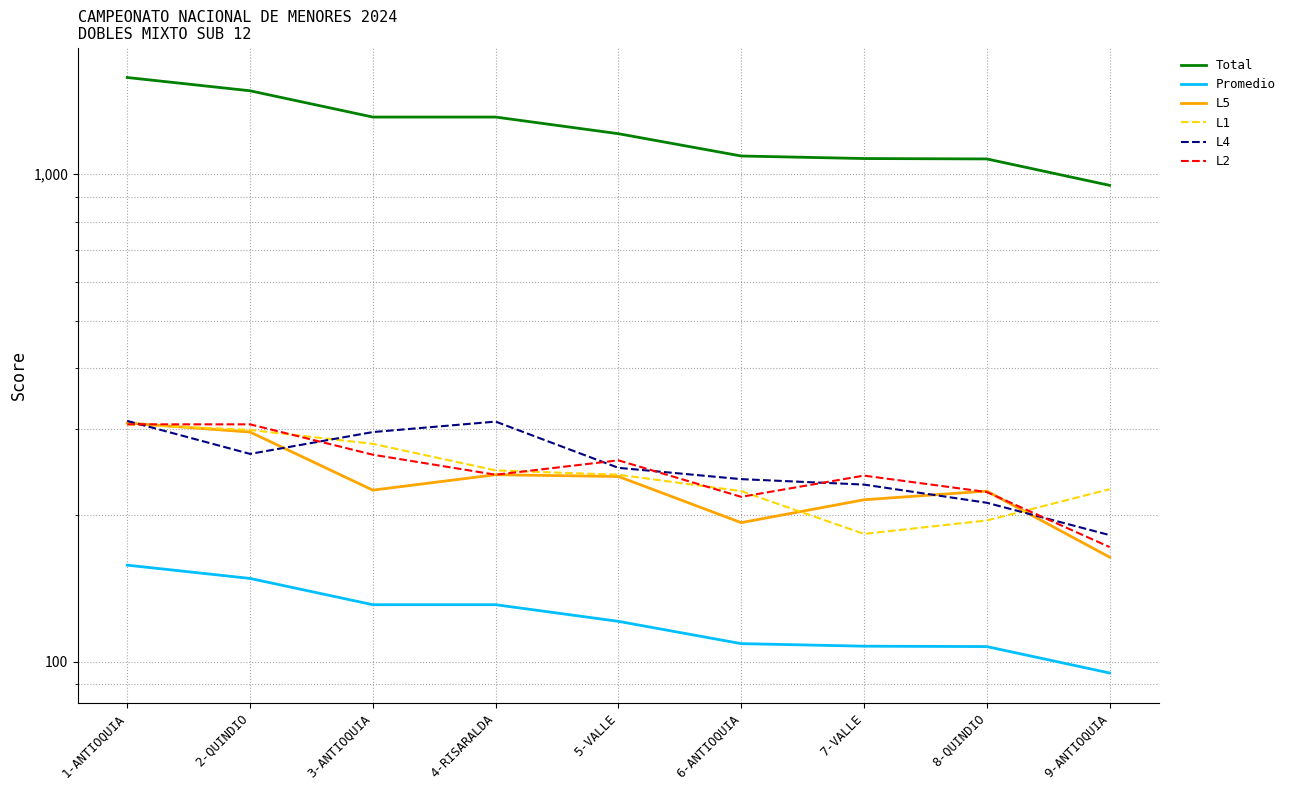

What is the sum of the L5 values at 6-ANTIOQUIA and 8-QUINDIO?

417.0